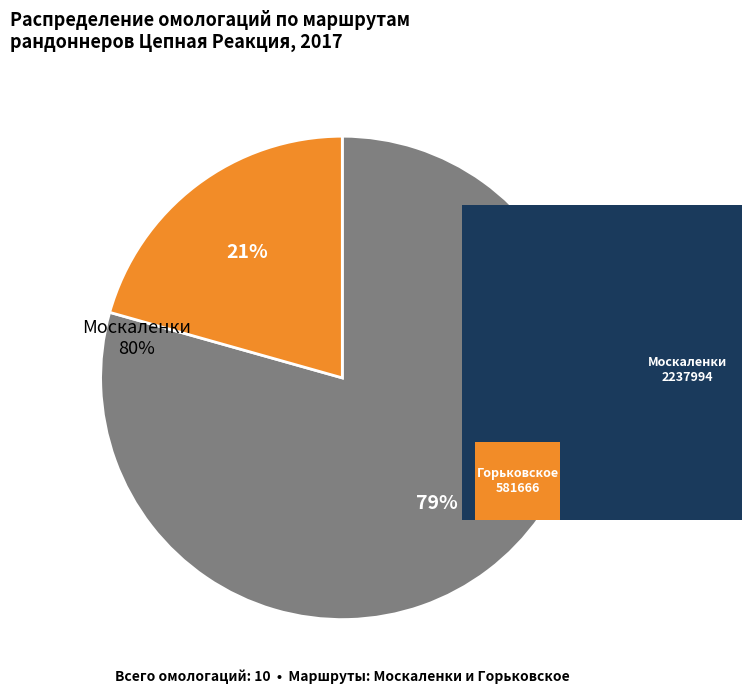

Is Сметюк Евгений the majority of the pie?

No